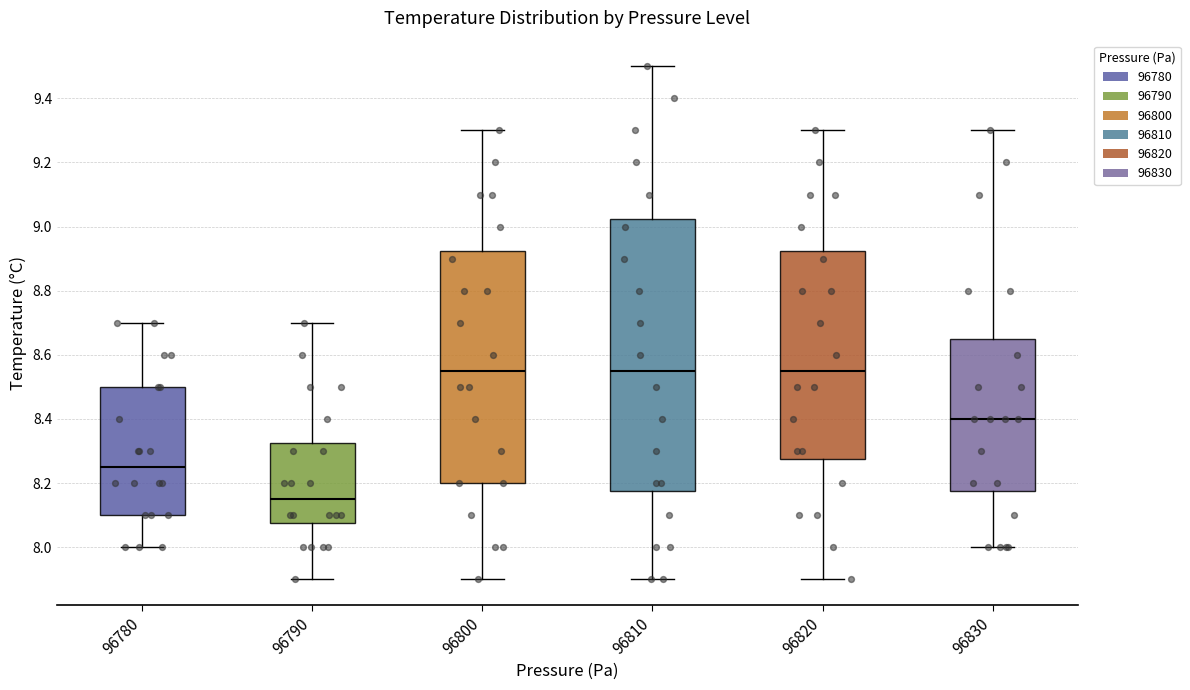

Reading left to right, transcribe this box plot: for each box, give where its median line is, the range the box spans, and where its two whiskers end, as read against the y-axis. The values are not printed on the chart, so give them approximately, as read against the axis.

96780: median 8.26, box 8.10 to 8.50, whiskers 8.00 to 8.70
96790: median 8.16, box 8.08 to 8.32, whiskers 7.90 to 8.70
96800: median 8.56, box 8.20 to 8.92, whiskers 7.90 to 9.30
96810: median 8.56, box 8.18 to 9.02, whiskers 7.90 to 9.50
96820: median 8.56, box 8.28 to 8.92, whiskers 7.90 to 9.30
96830: median 8.40, box 8.18 to 8.66, whiskers 8.00 to 9.30